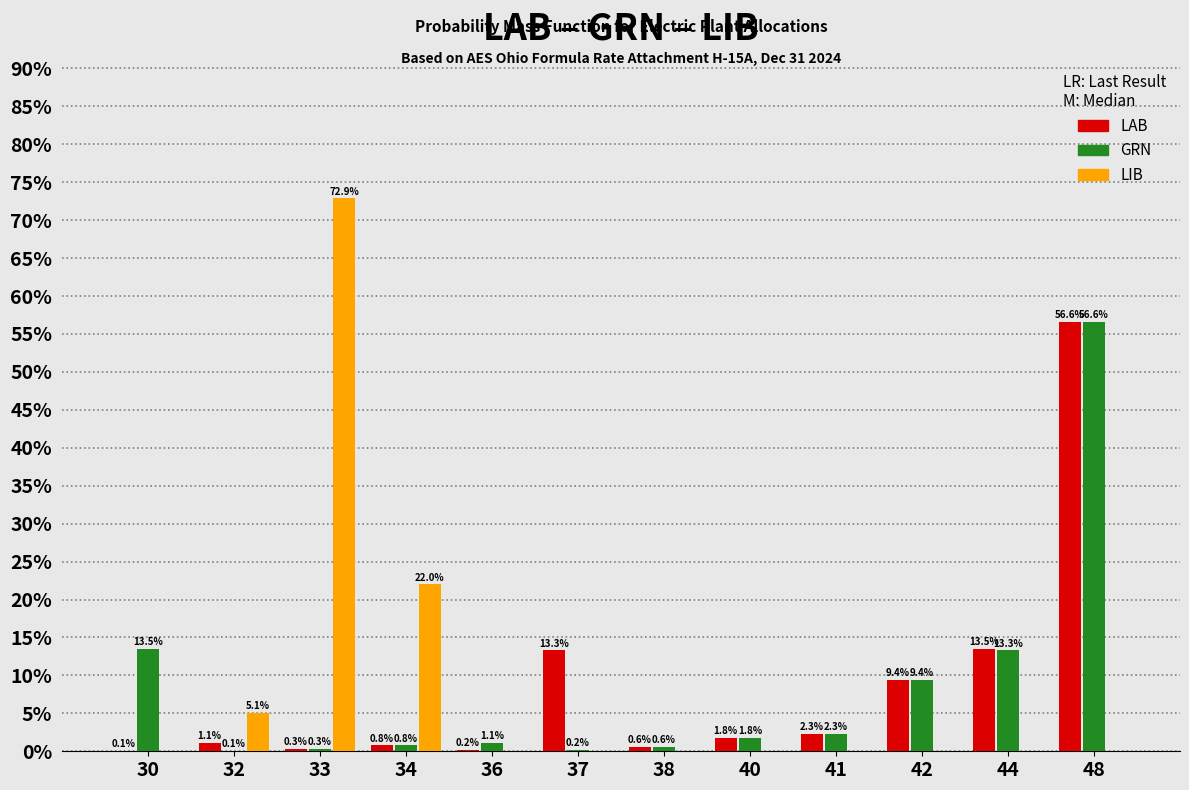

Reading right to left, list all the values displayed in this chart.

LAB: 48=56.6	44=13.5	42=9.4	41=2.3	40=1.8	38=0.6	37=13.3	36=0.2	34=0.8	33=0.3	32=1.1	30=0.1
GRN: 48=56.6	44=13.3	42=9.4	41=2.3	40=1.8	38=0.6	37=0.2	36=1.1	34=0.8	33=0.3	32=0.1	30=13.5
LIB: 48=0.0	44=0.0	42=0.0	41=0.0	40=0.0	38=0.0	37=0.0	36=0.0	34=22.0	33=72.9	32=5.1	30=0.0